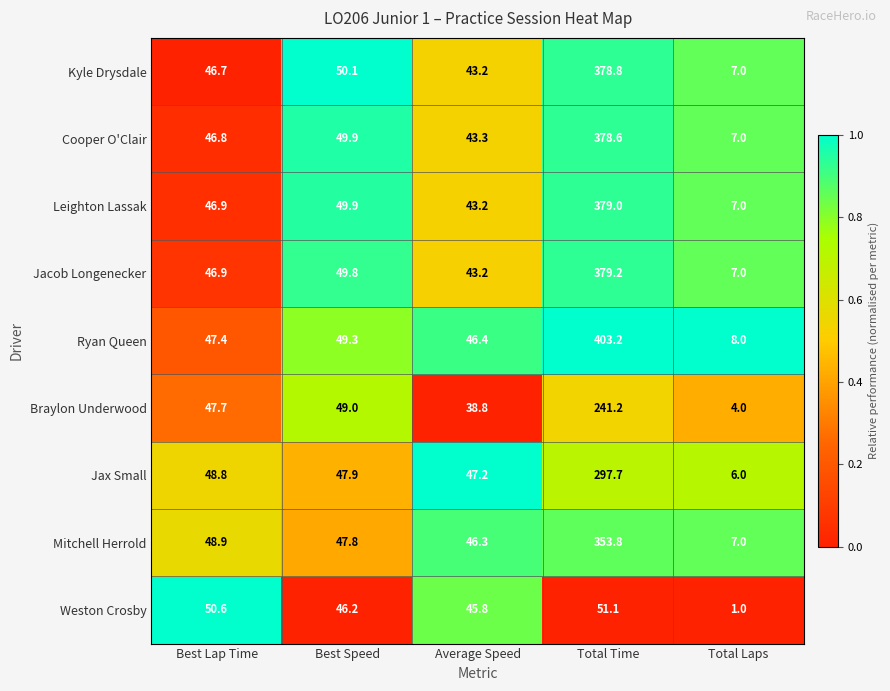

What is the difference between the maximum and second lowest values in the Ryan Queen series?

356.8